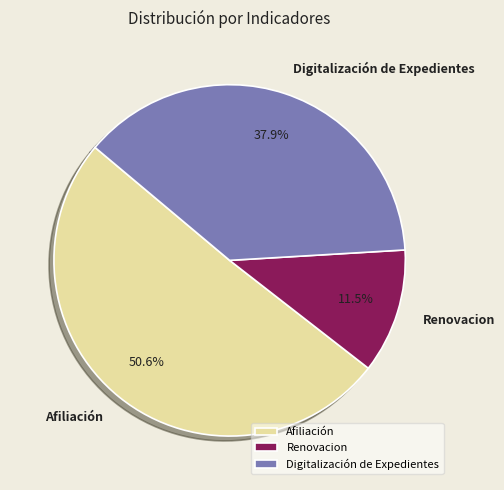

Which category has the biggest portion of the pie?

Afiliación